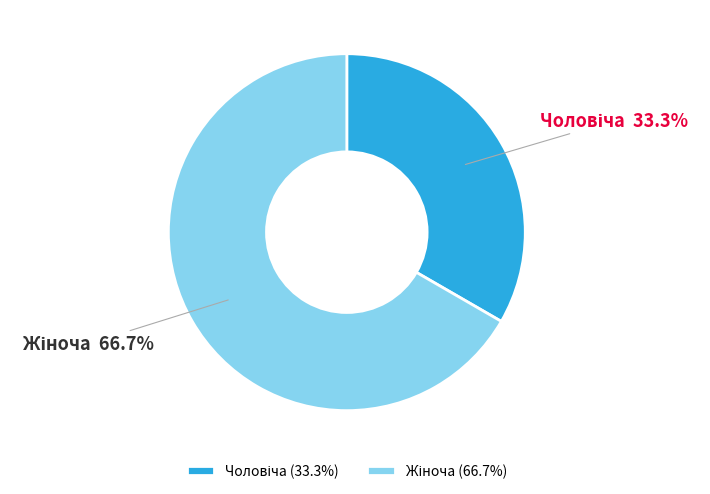

Count the number of slices in the pie.

2